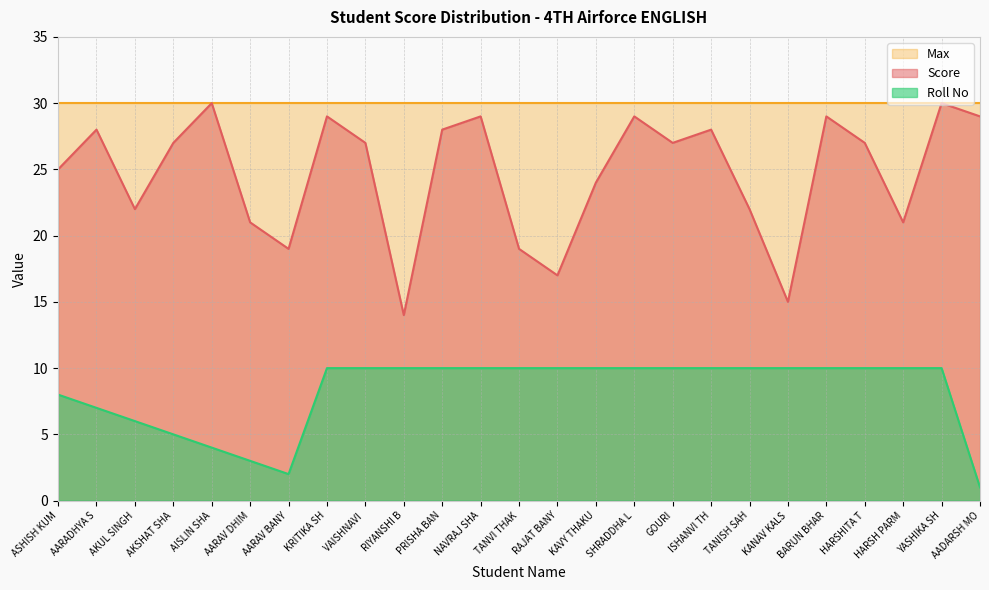

Rank the series by their average value, from highest to lowest.

Max, Score, Roll No